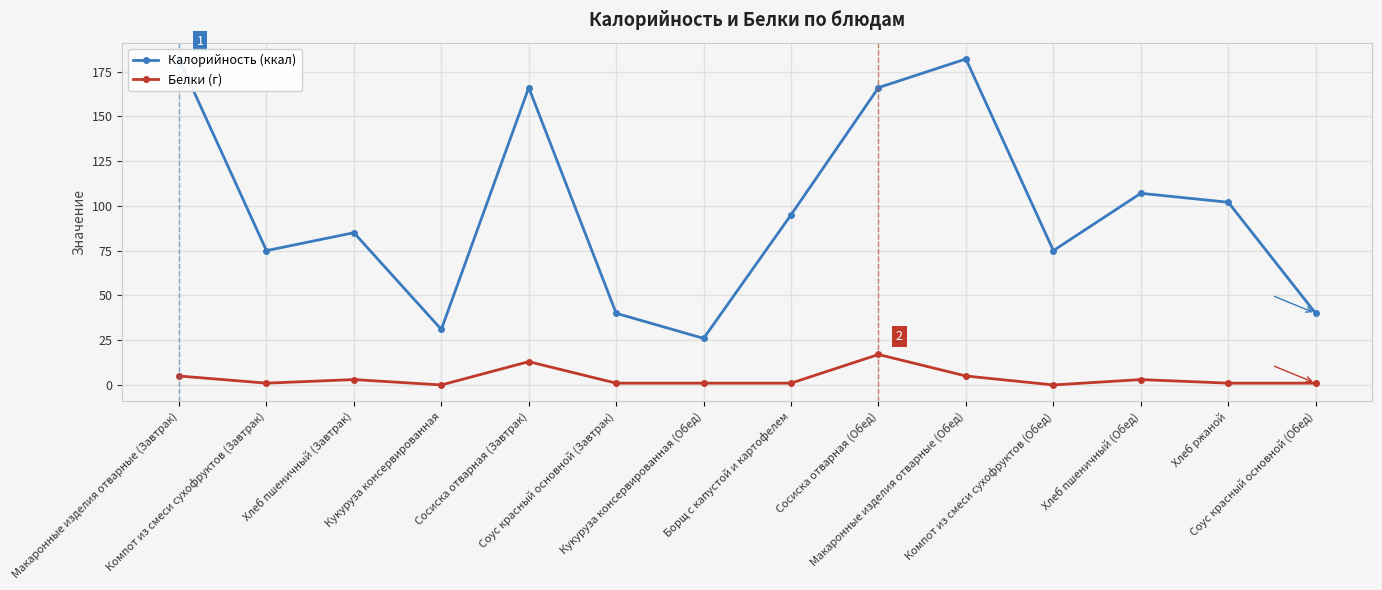

How many values in the Калорийность (ккал) series are below 95?

7